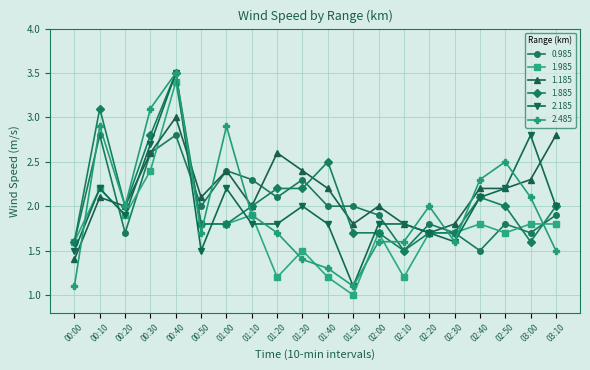

Reading right to left, extract all data points from this chart.

0.985: 03:10=1.9	03:00=1.7	02:50=1.8	02:40=1.5	02:30=1.7	02:20=1.8	02:10=1.5	02:00=1.9	01:50=2.0	01:40=2.0	01:30=2.3	01:20=2.1	01:10=2.3	01:00=2.4	00:50=2.0	00:40=2.8	00:30=2.6	00:20=1.7	00:10=2.8	00:00=1.6
1.985: 03:10=1.8	03:00=1.8	02:50=1.7	02:40=1.8	02:30=1.7	02:20=1.7	02:10=1.2	02:00=1.7	01:50=1.0	01:40=1.2	01:30=1.5	01:20=1.2	01:10=1.9	01:00=1.8	00:50=1.8	00:40=3.4	00:30=2.4	00:20=1.9	00:10=2.2	00:00=1.6
1.185: 03:10=2.8	03:00=2.3	02:50=2.2	02:40=2.2	02:30=1.8	02:20=1.7	02:10=1.8	02:00=2.0	01:50=1.8	01:40=2.2	01:30=2.4	01:20=2.6	01:10=2.0	01:00=2.4	00:50=2.1	00:40=3.0	00:30=2.6	00:20=2.0	00:10=2.1	00:00=1.4
1.885: 03:10=2.0	03:00=1.6	02:50=2.0	02:40=2.1	02:30=1.7	02:20=1.7	02:10=1.5	02:00=1.7	01:50=1.7	01:40=2.5	01:30=2.2	01:20=2.2	01:10=2.0	01:00=1.8	00:50=1.8	00:40=3.5	00:30=2.8	00:20=2.0	00:10=3.1	00:00=1.6
2.185: 03:10=2.0	03:00=2.8	02:50=2.2	02:40=2.1	02:30=1.6	02:20=1.7	02:10=1.8	02:00=1.8	01:50=1.1	01:40=1.8	01:30=2.0	01:20=1.8	01:10=1.8	01:00=2.2	00:50=1.5	00:40=3.5	00:30=2.7	00:20=1.9	00:10=2.2	00:00=1.5
2.485: 03:10=1.5	03:00=2.1	02:50=2.5	02:40=2.3	02:30=1.6	02:20=2.0	02:10=1.6	02:00=1.6	01:50=1.1	01:40=1.3	01:30=1.4	01:20=1.7	01:10=1.9	01:00=2.9	00:50=1.7	00:40=3.5	00:30=3.1	00:20=2.0	00:10=2.9	00:00=1.1